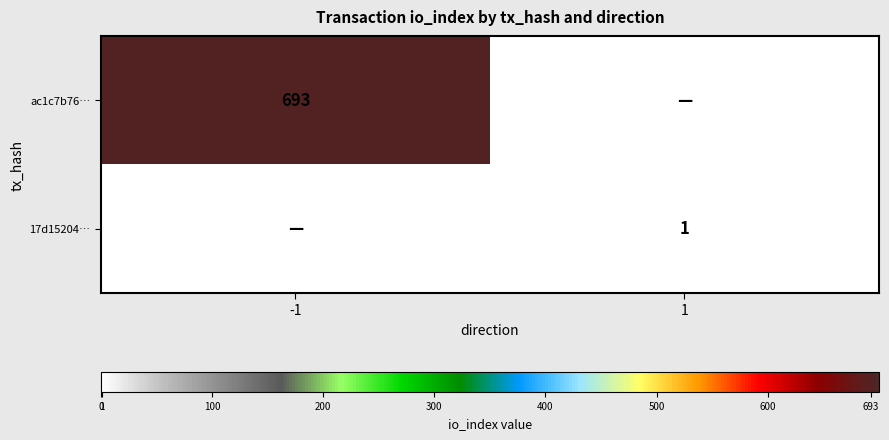

The value of ac1c7b76… at -1 is 235. True or false?

False